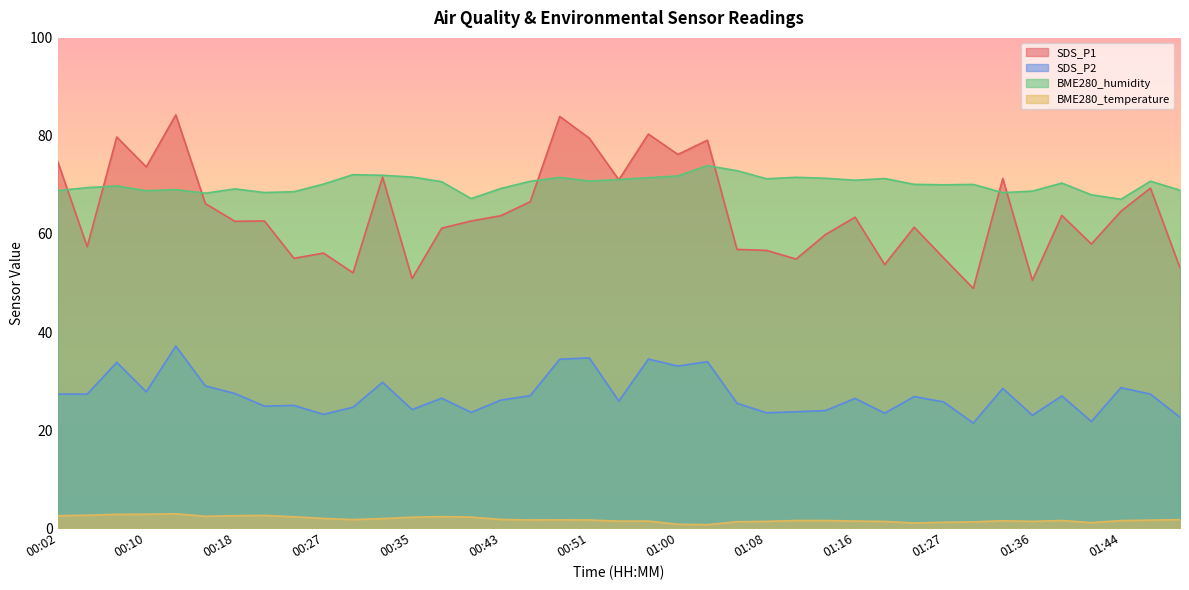

Reading left to right, transcribe all the data shown in this chart.

SDS_P1: 74.8	57.4	79.8	73.7	84.3	66.2	62.6	62.6	55.0	56.1	52.1	71.6	50.9	61.2	62.6	63.7	66.6	84.0	79.5	71.0	80.4	76.2	79.1	56.9	56.6	54.9	59.9	63.4	53.8	61.4	55.1	48.9	71.3	50.5	63.8	58.0	64.6	69.3	53.1
SDS_P2: 27.3	27.3	33.8	27.8	37.1	29.0	27.4	24.9	25.0	23.2	24.6	29.8	24.2	26.5	23.6	26.1	27.0	34.5	34.7	25.9	34.5	33.0	34.0	25.5	23.5	23.7	24.0	26.4	23.4	26.8	25.7	21.4	28.5	23.0	26.9	21.8	28.6	27.3	22.6
BME280_humidity: 68.8	69.5	69.8	68.8	69.0	68.3	69.2	68.5	68.6	70.2	72.1	72.0	71.6	70.7	67.2	69.3	70.8	71.5	70.8	71.1	71.5	71.8	73.9	72.9	71.3	71.6	71.4	71.0	71.3	70.1	70.0	70.1	68.4	68.7	70.4	68.0	67.1	70.8	68.9
BME280_temperature: 2.5	2.6	2.8	2.8	2.9	2.4	2.5	2.6	2.3	2.0	1.7	1.9	2.2	2.3	2.2	1.8	1.7	1.7	1.6	1.4	1.4	0.8	0.7	1.3	1.4	1.5	1.5	1.4	1.4	1.0	1.2	1.3	1.5	1.4	1.5	1.1	1.5	1.6	1.7